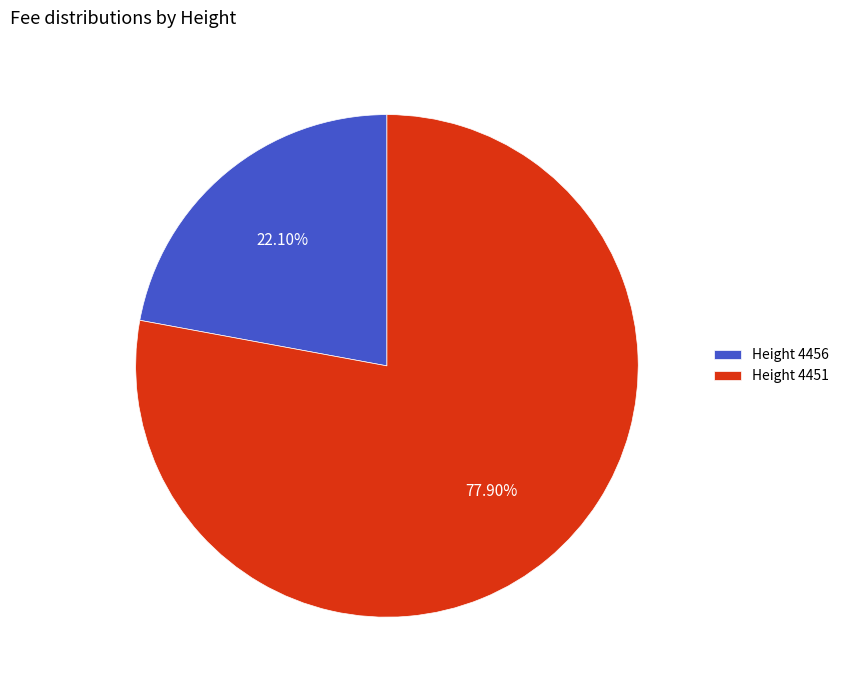

Which slice represents more than half of the pie?

Height 4451